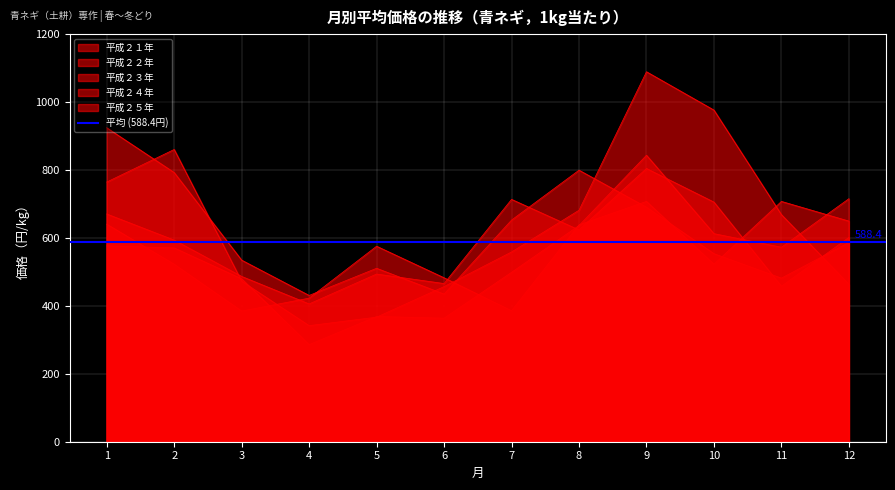

How many intersections are there between 平成２３年 and 平成２４年?

5